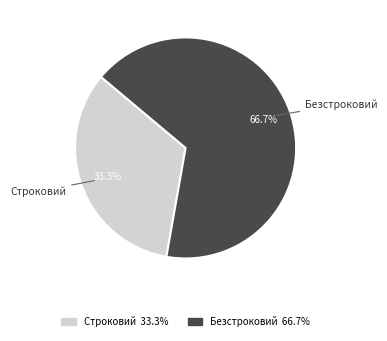

To the nearest percent, what is the average slice percentage?

50%